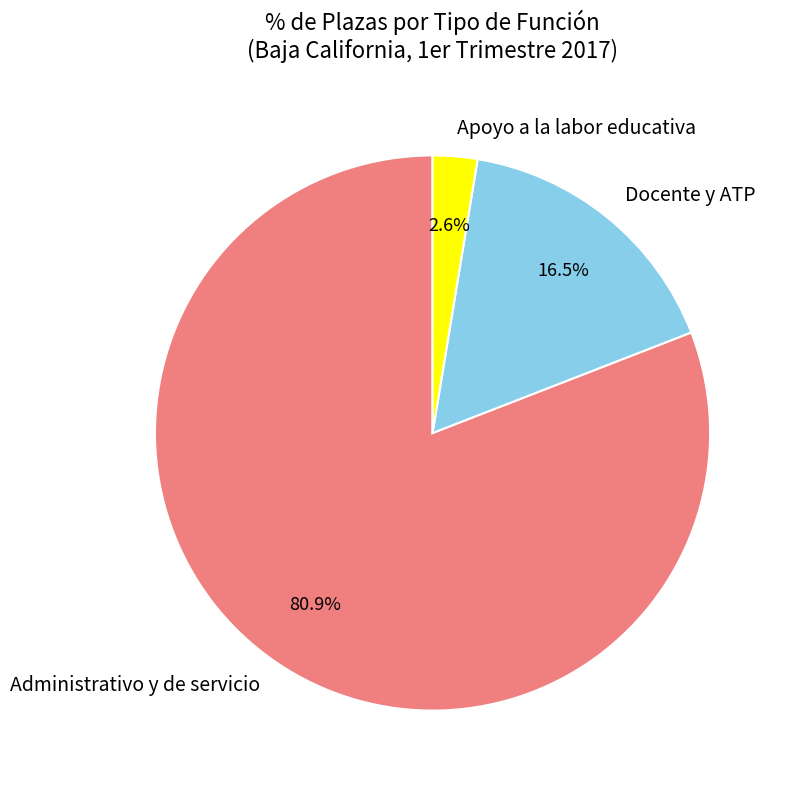

Does Administrativo y de servicio represent more than half of the total?

Yes